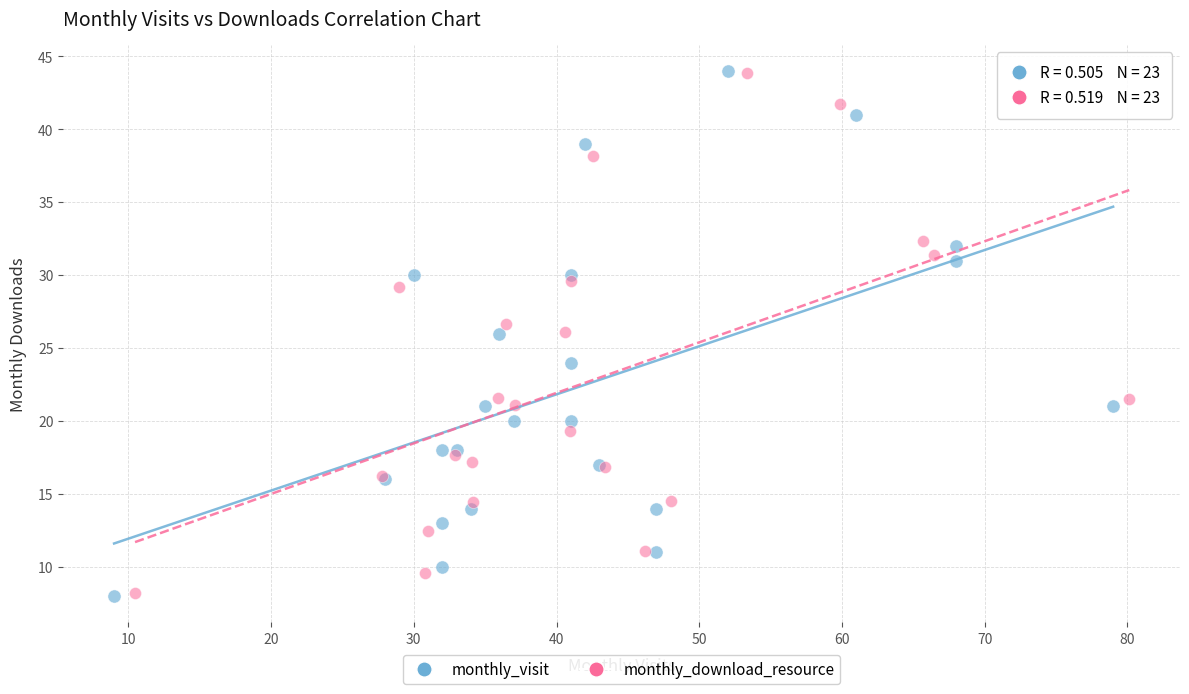

Which series has the largest Y range (max minus min)?

monthly_visit